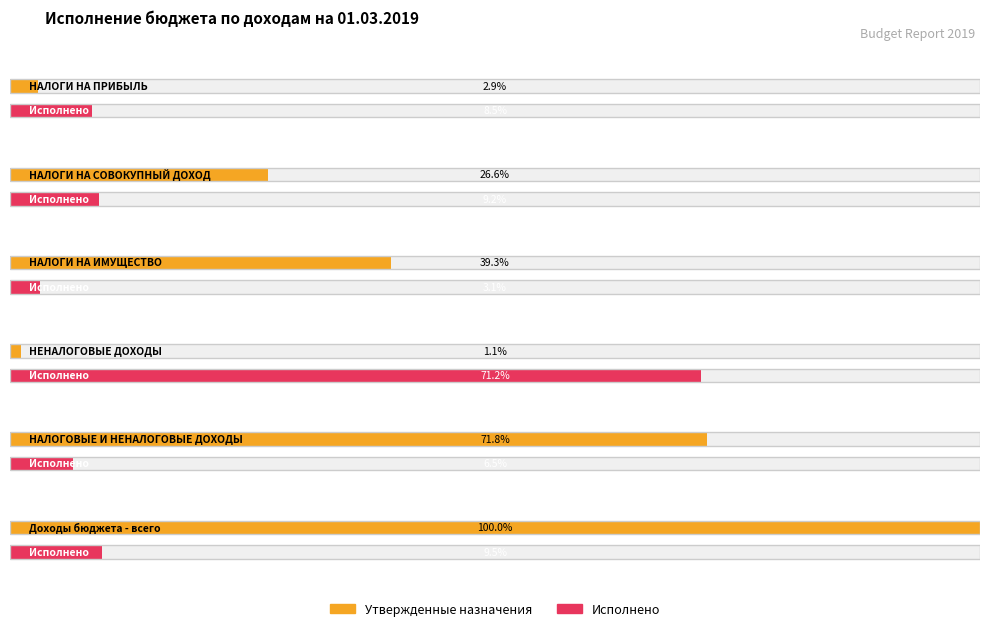

At which label is Исполнено closest to 510465?

НАЛОГОВЫЕ И НЕНАЛОГОВЫЕ ДОХОДЫ